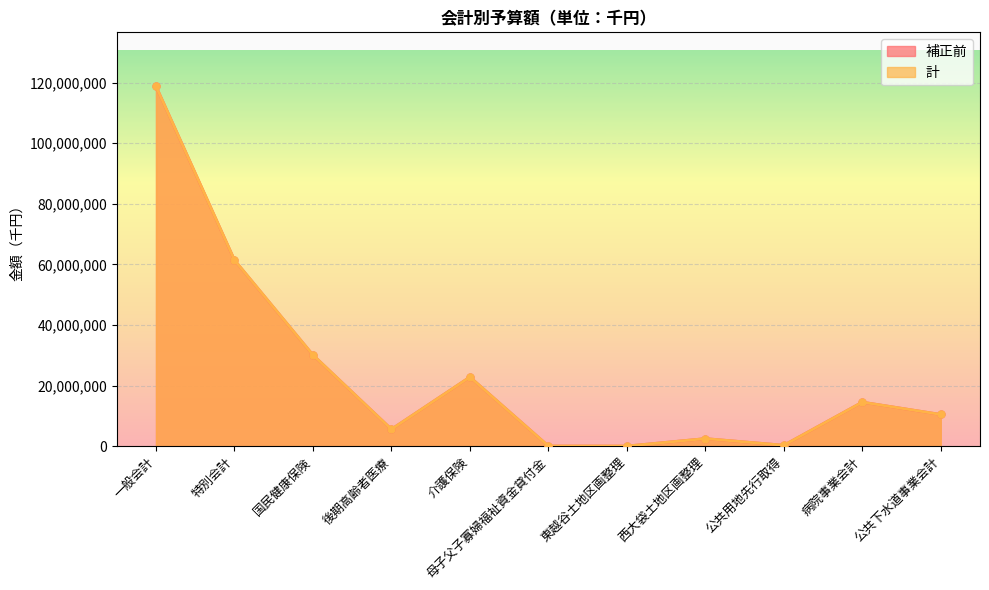

Between 後期高齢者医療 and 母子父子寡婦福祉資金貸付金, which series saw the biggest shift?

補正前